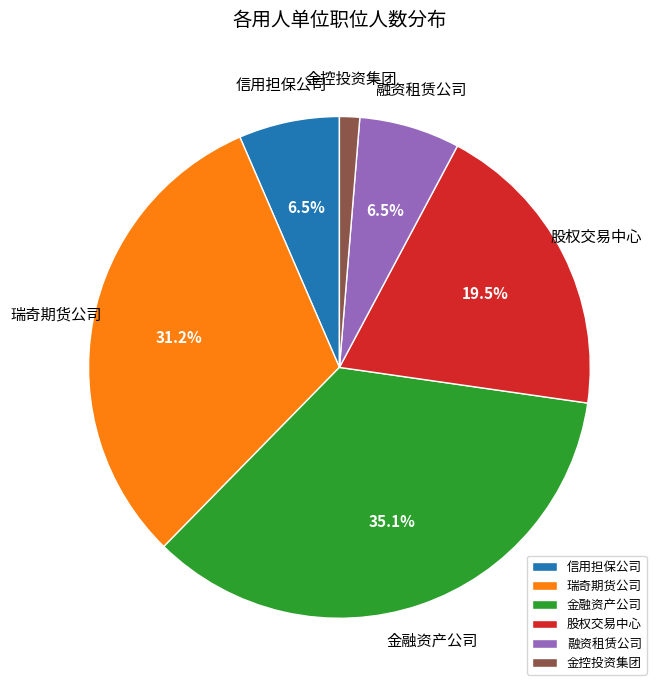

Which slice is the smallest?

金控投资集团